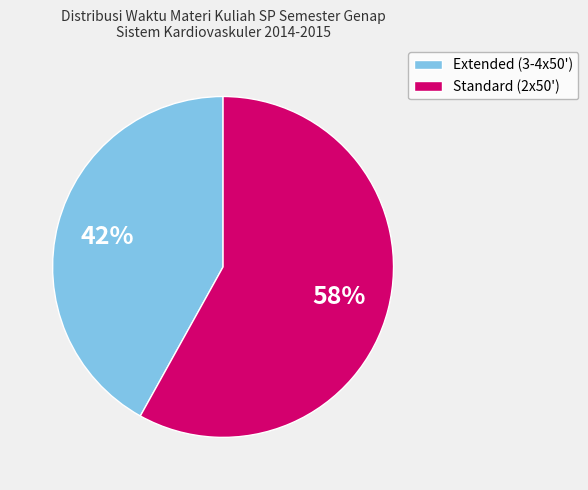

To the nearest percent, what is the average slice percentage?

50%